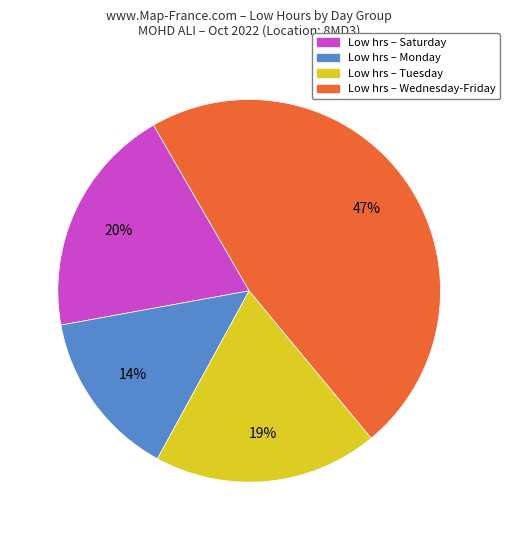

Count the number of slices in the pie.

4